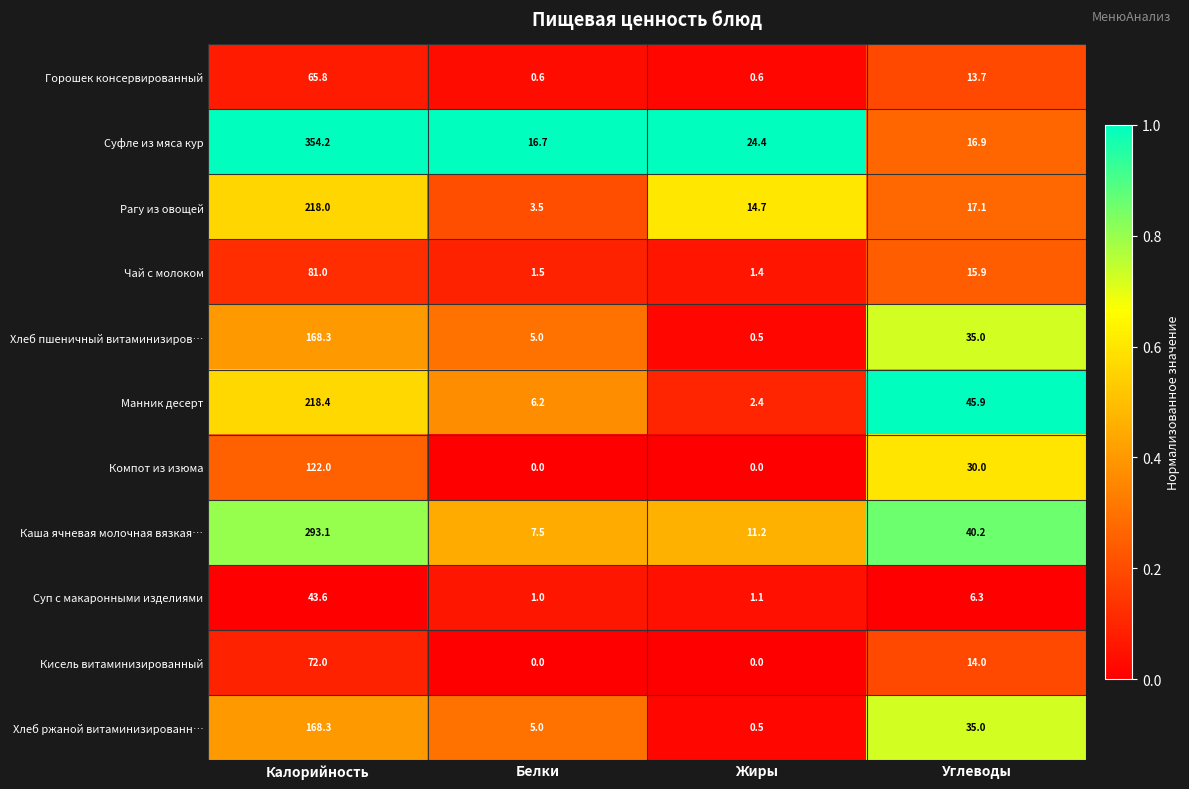

List the labels in order of Каша ячневая молочная вязкая… value, largest first.

Калорийность, Углеводы, Жиры, Белки